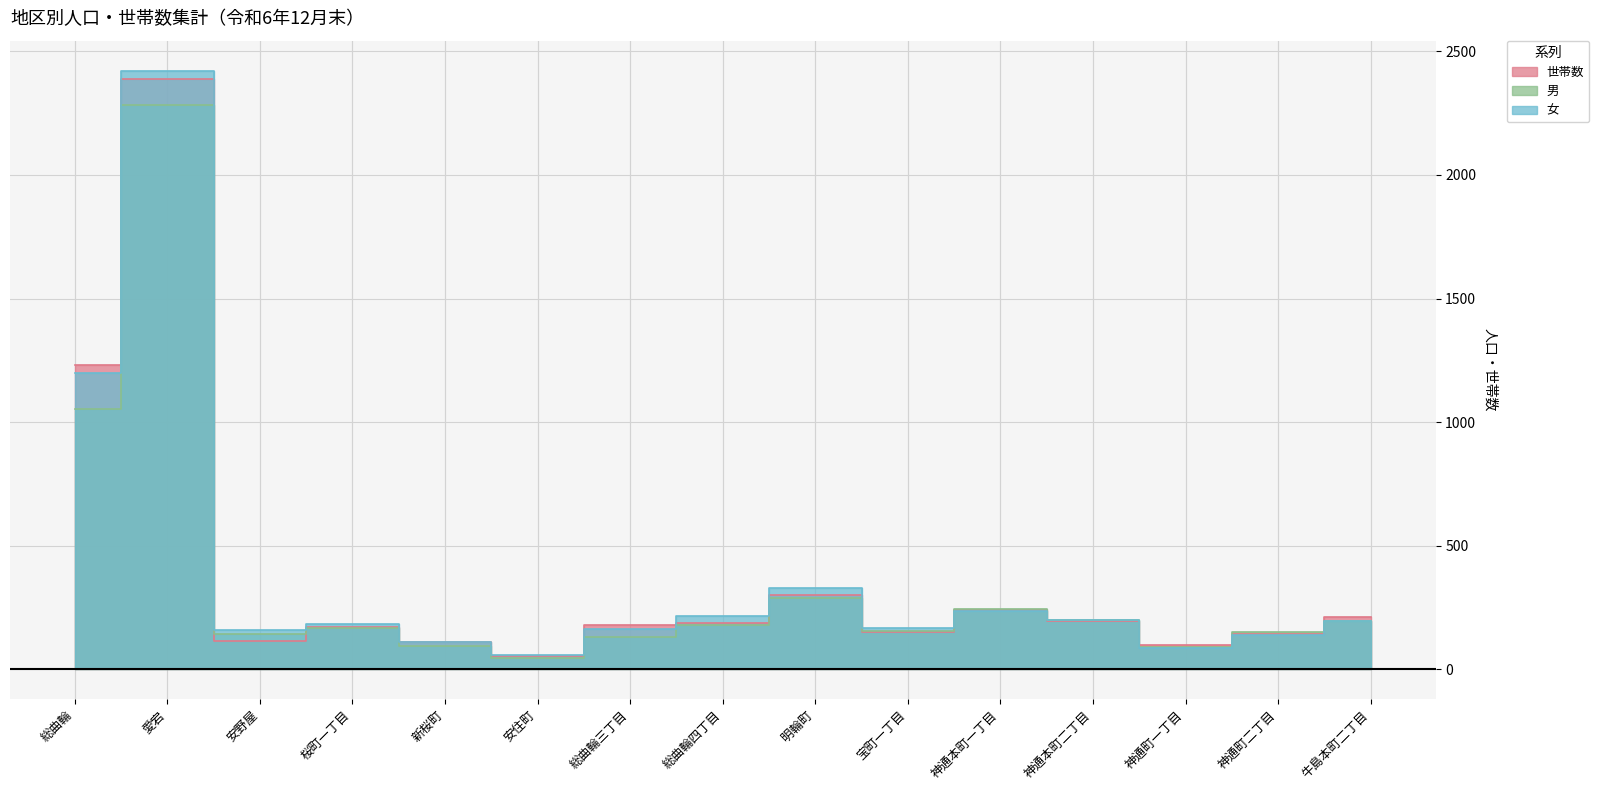

What is the label of the 11th point from the right?

新桜町